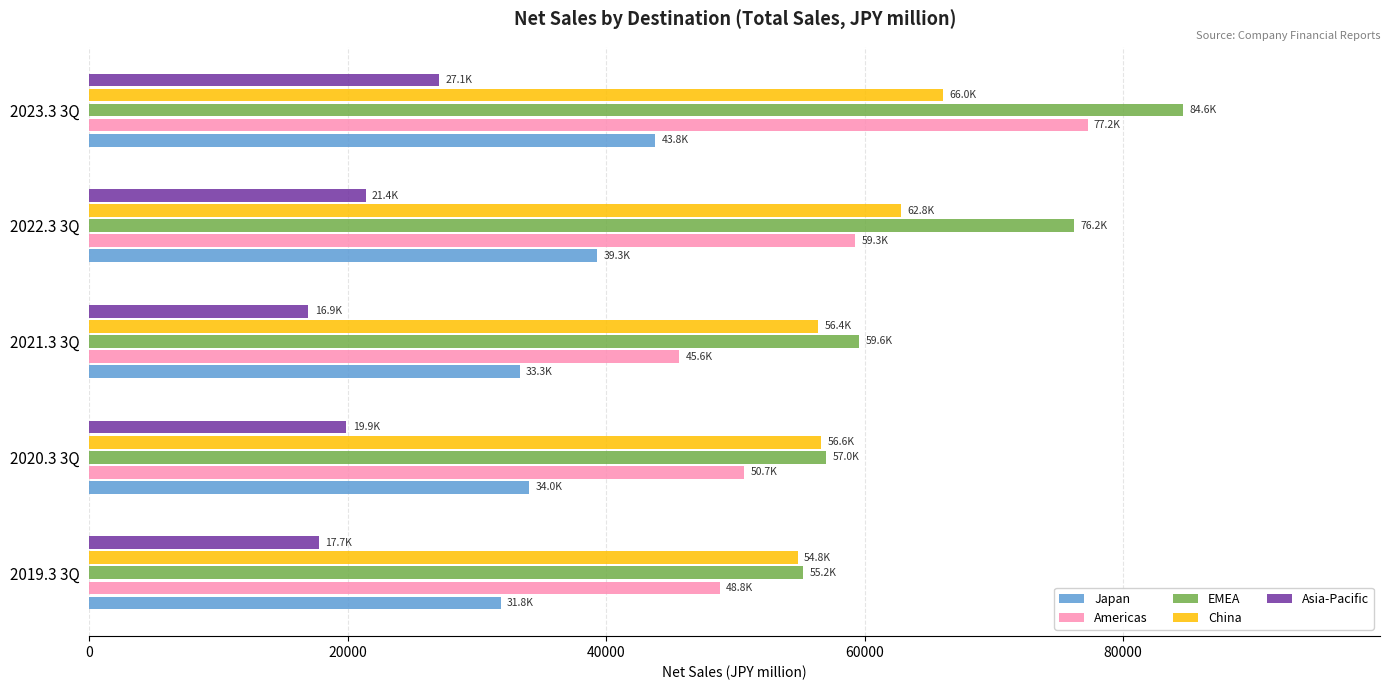

Where is EMEA nearest to the value 69934?

2022.3 3Q